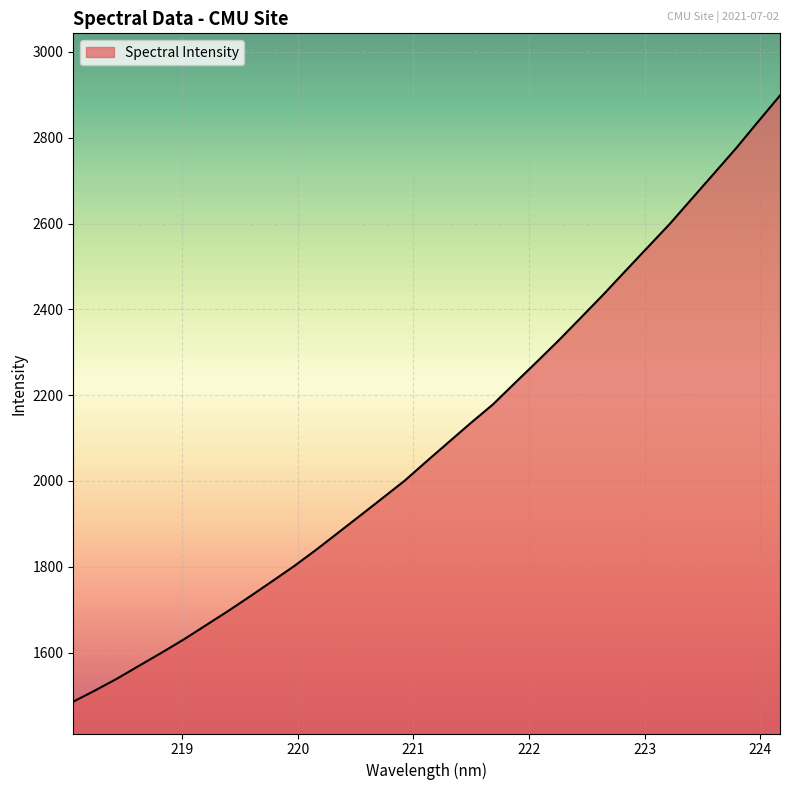

What is the minimum value shown in the chart?

1485.5